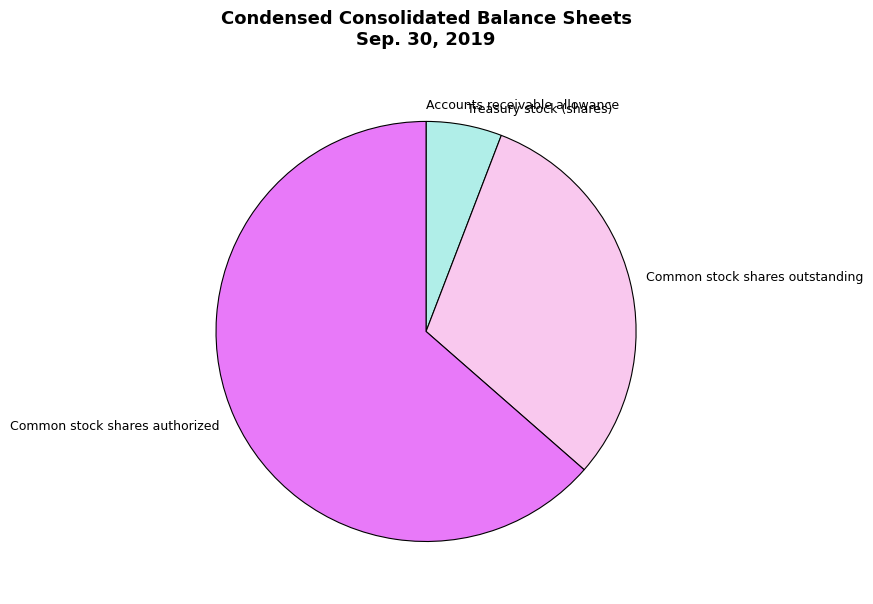

Do Common stock shares outstanding and Treasury stock (shares) together represent more than half of the pie?

No